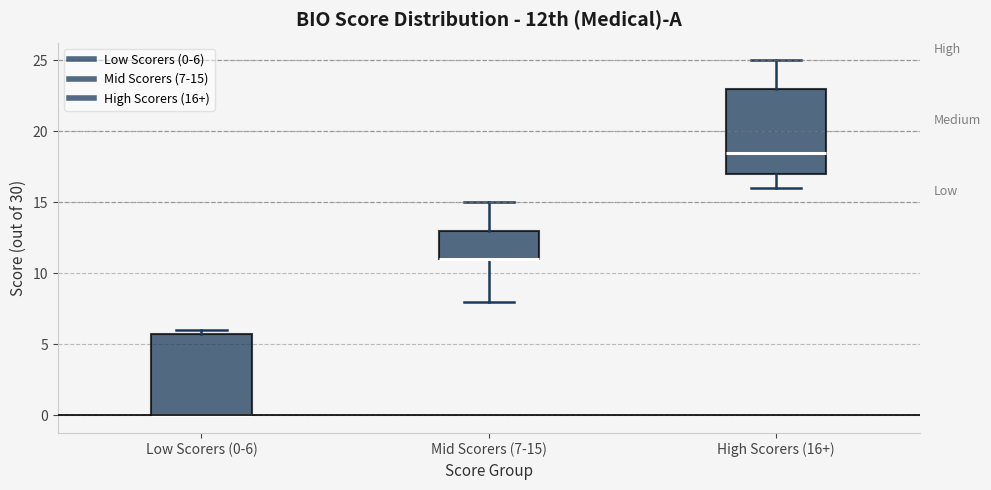

Reading left to right, read every box against the y-axis: the position of its median line, the range the box covers, and the ends of its whiskers. The values are not printed on the chart, so give them approximately, as read against the axis.

Low Scorers (0-6): median 0.0 (drawn on the box's lower edge), box 0.0 to 6.0, whiskers 0.0 to 6.0 (just above the box's upper edge)
Mid Scorers (7-15): median 11.0 (drawn on the box's lower edge), box 11.0 to 13.0, whiskers 8.0 to 15.0
High Scorers (16+): median 18.5, box 17.0 to 23.0, whiskers 16.0 to 25.0